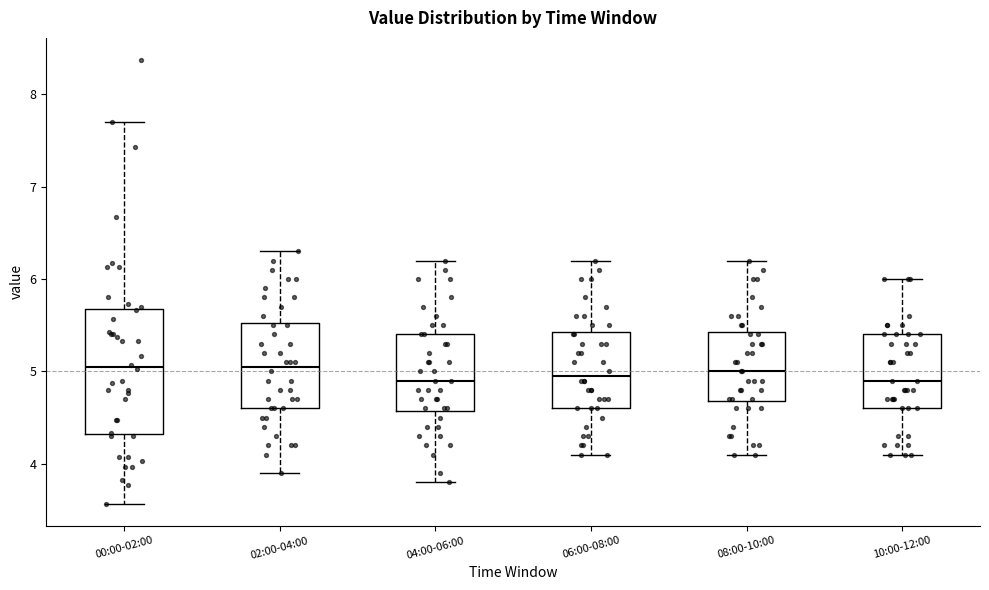

Reading left to right, transcribe this box plot: for each box, give where its median line is, the range the box spans, and where its two whiskers end, as read against the y-axis. The values are not printed on the chart, so give them approximately, as read against the axis.

00:00-02:00: median 5.1, box 4.3 to 5.7, whiskers 3.6 to 7.7
02:00-04:00: median 5.1, box 4.6 to 5.5, whiskers 3.9 to 6.3
04:00-06:00: median 4.9, box 4.6 to 5.4, whiskers 3.8 to 6.2
06:00-08:00: median 5.0, box 4.6 to 5.4, whiskers 4.1 to 6.2
08:00-10:00: median 5.0, box 4.7 to 5.4, whiskers 4.1 to 6.2
10:00-12:00: median 4.9, box 4.6 to 5.4, whiskers 4.1 to 6.0